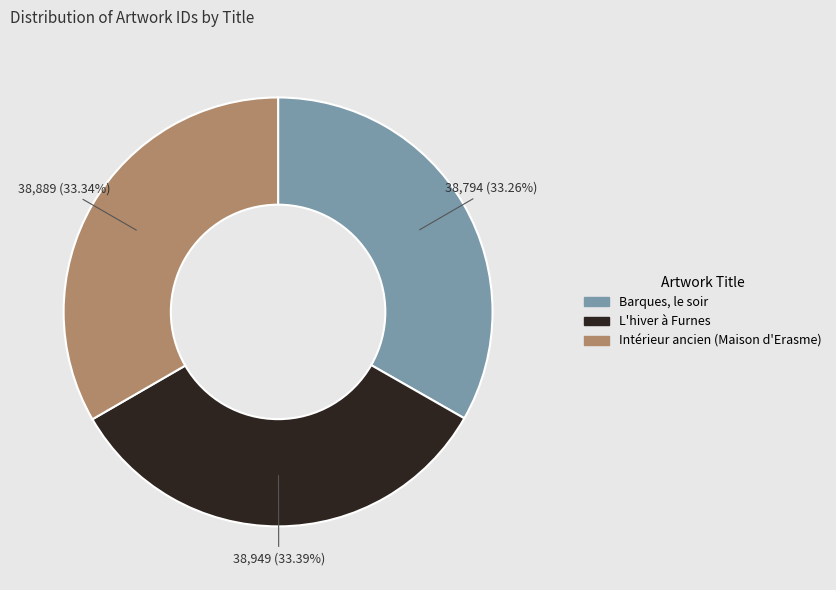

How many slices are in this pie chart?

3